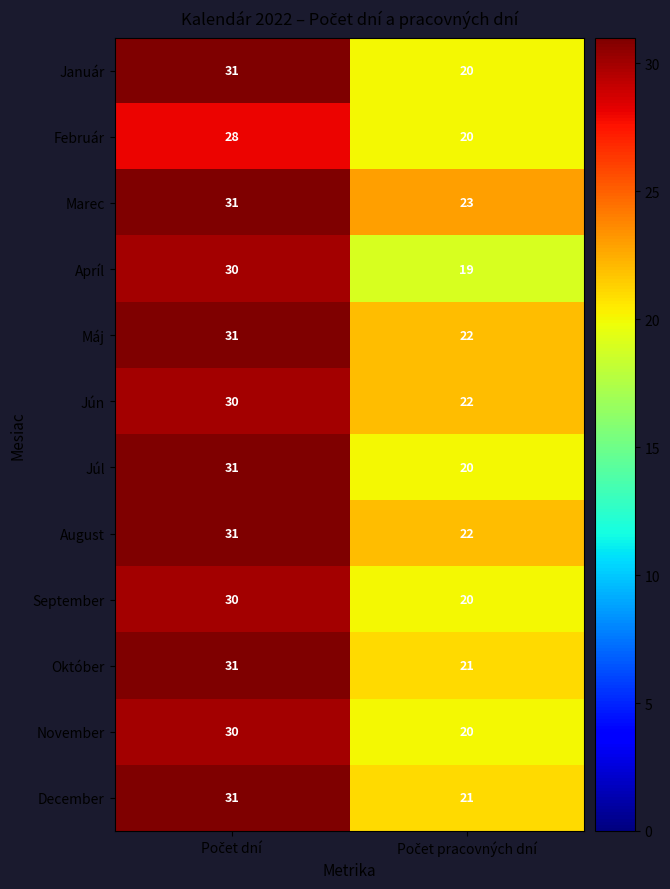

Count the number of data series in this chart.

12